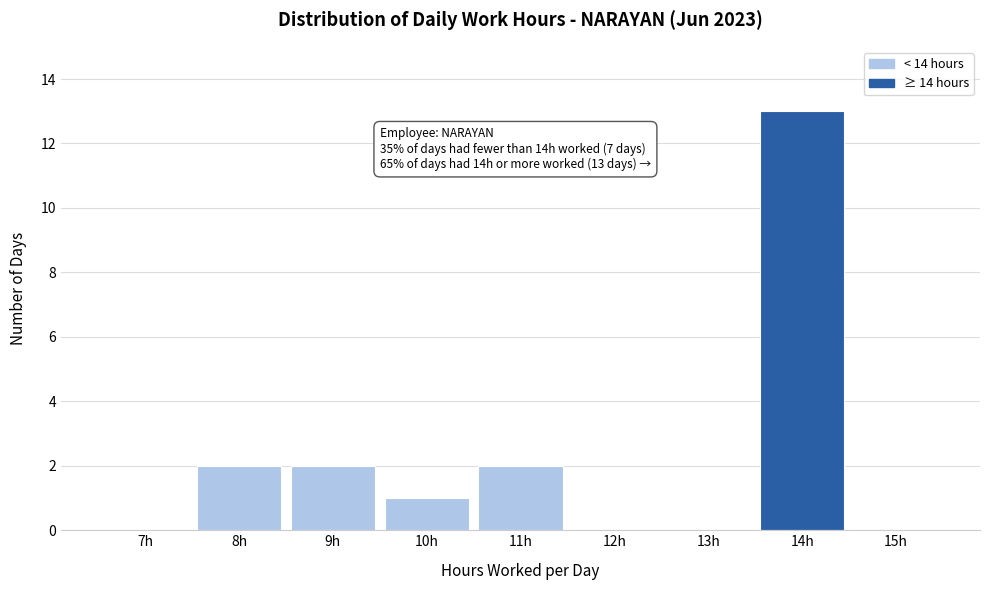

Reading right to left, transcribe all the data shown in this chart.

15h=0	14h=13	13h=0	12h=0	11h=2	10h=1	9h=2	8h=2	7h=0